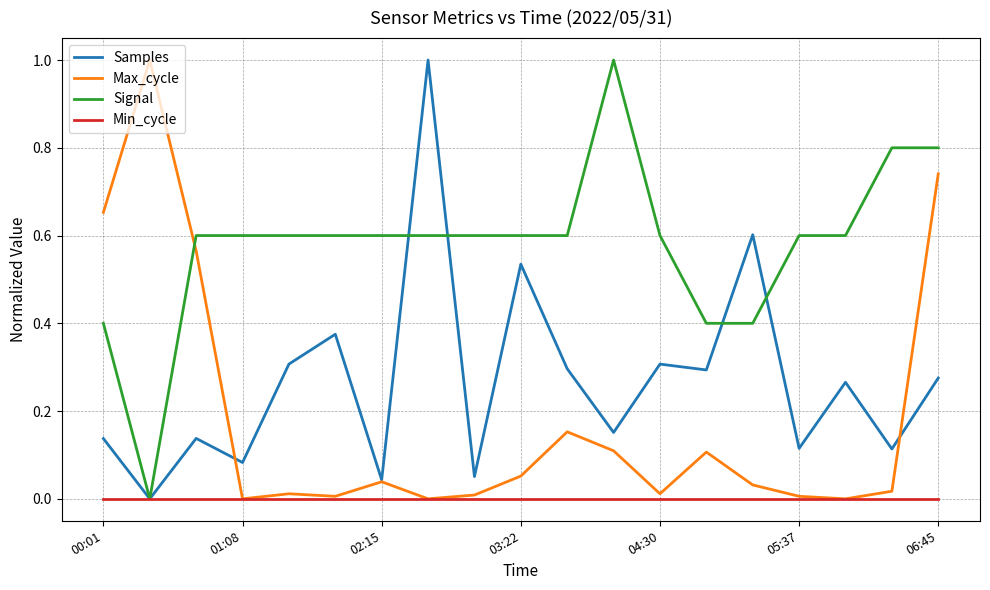

After their last crossing, which series has the higher values: Max_cycle or Signal?

Signal